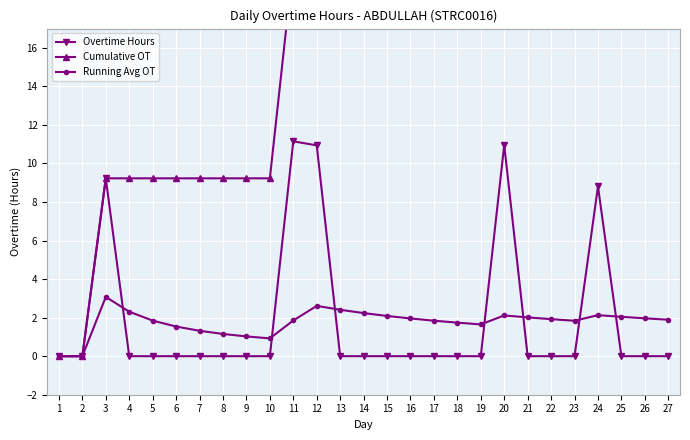

What is the sum of all Cumulative OT values?

718.3